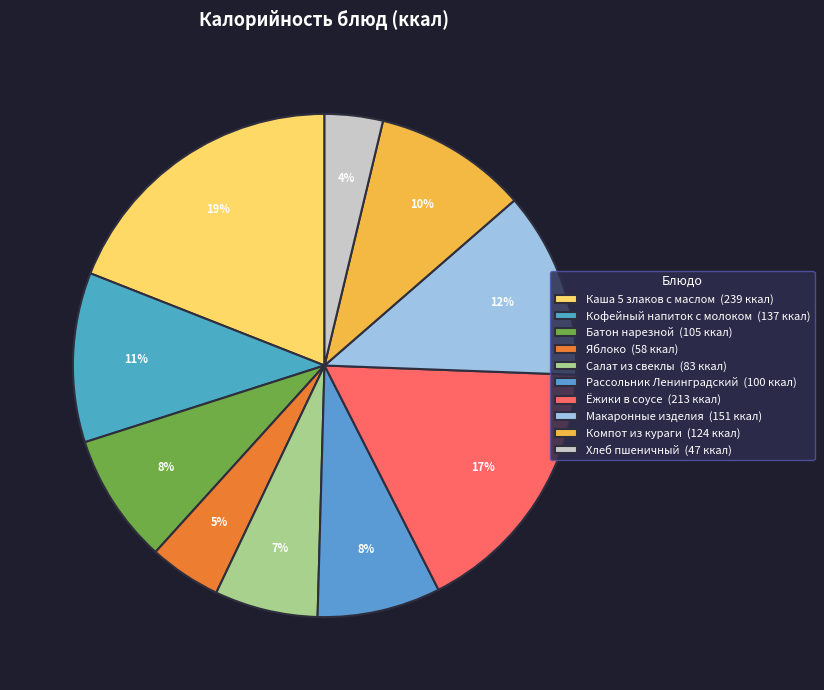

Is the sum of Салат из свеклы and Компот из кураги greater than half?

No